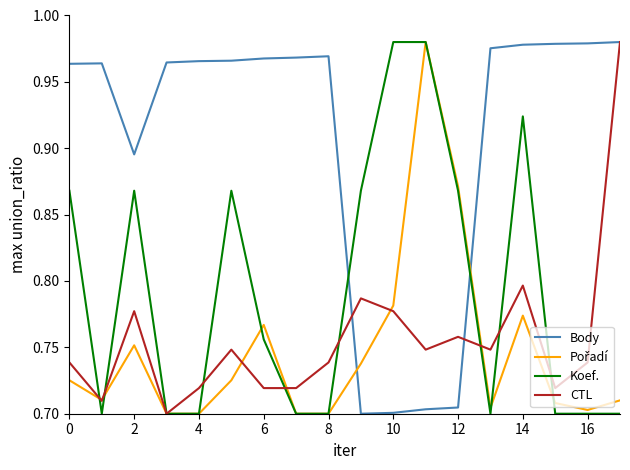

Count the number of categories in the chart.

18